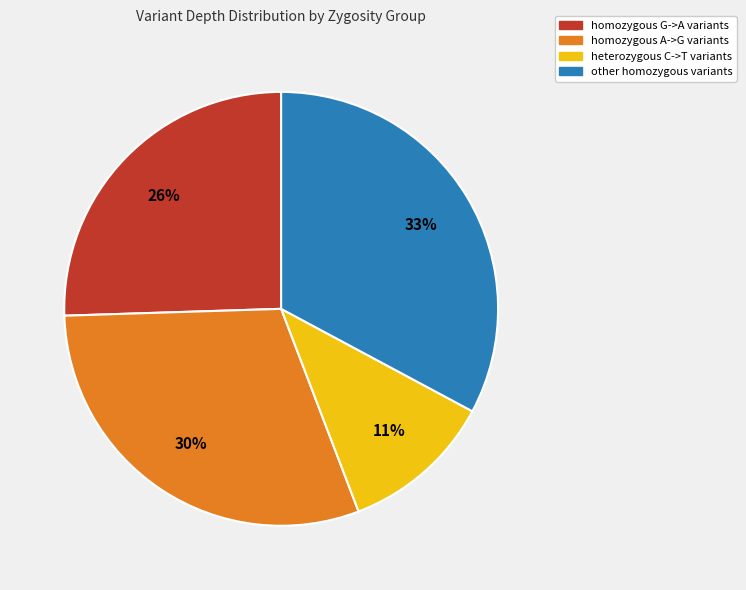

How many slices are in this pie chart?

4